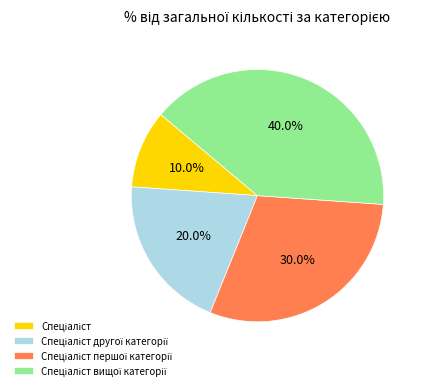

Count the number of slices in the pie.

4